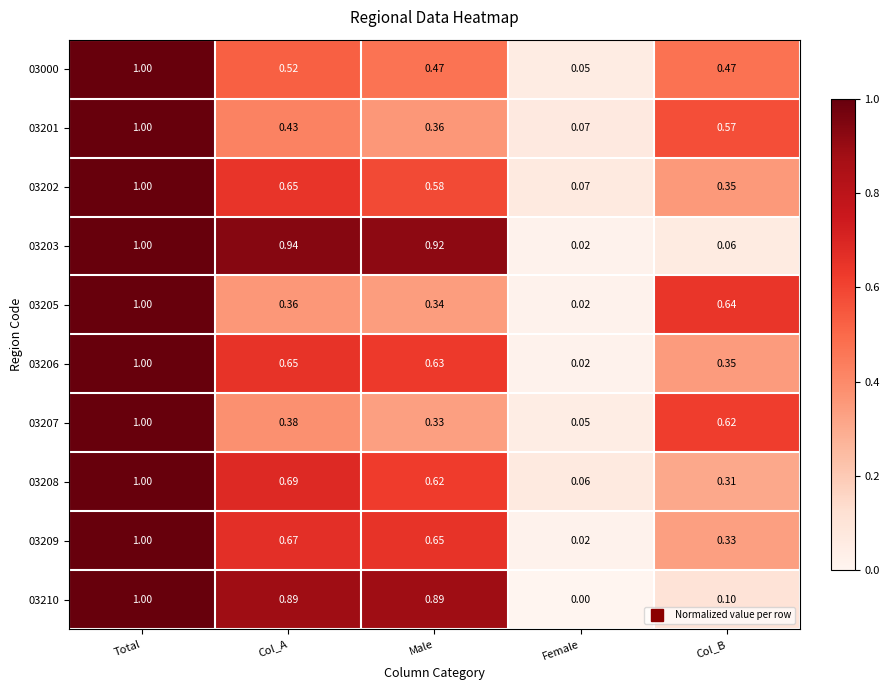

Is the value of 03210 at Total greater than the value of 03203 at Col_B?

Yes